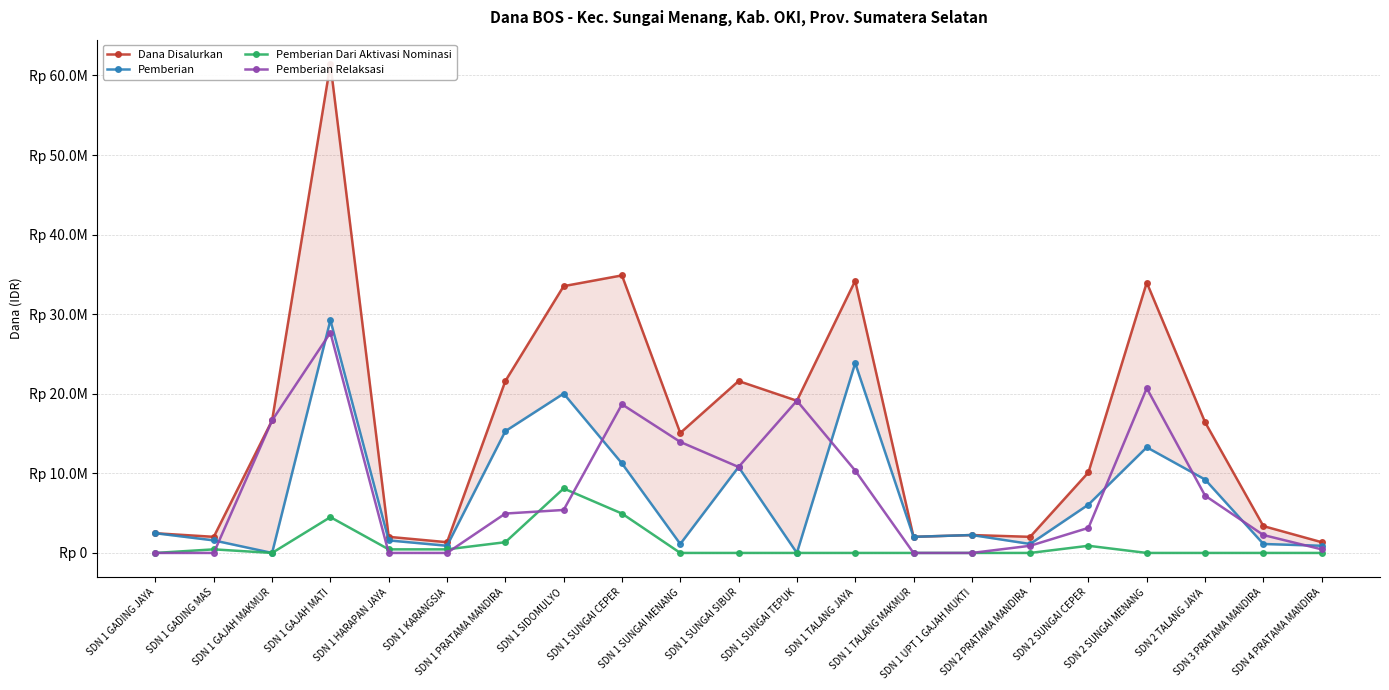

What are all the series names shown in the legend?

Dana Disalurkan, Pemberian, Pemberian Dari Aktivasi Nominasi, Pemberian Relaksasi